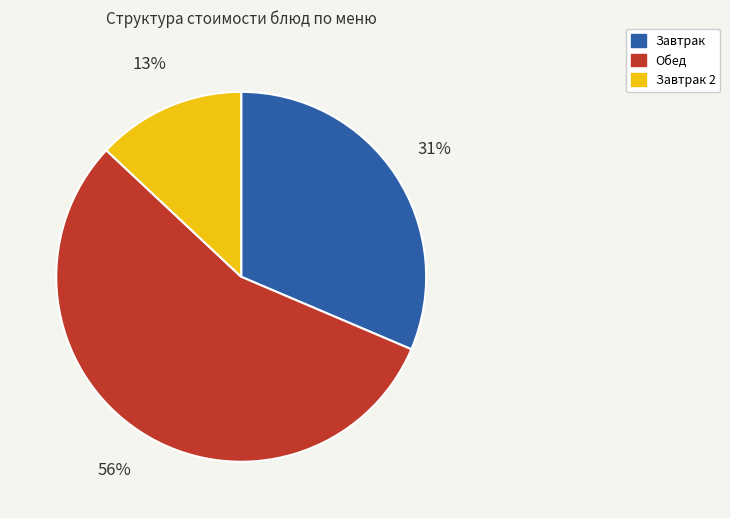

Is there any slice that represents more than half of the pie?

Yes